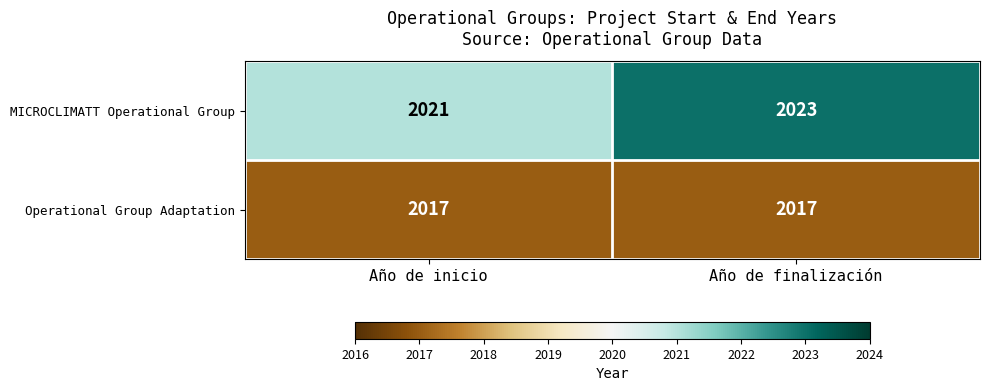

Rank the series by their maximum value, from lowest to highest.

Operational Group Adaptation, MICROCLIMATT Operational Group